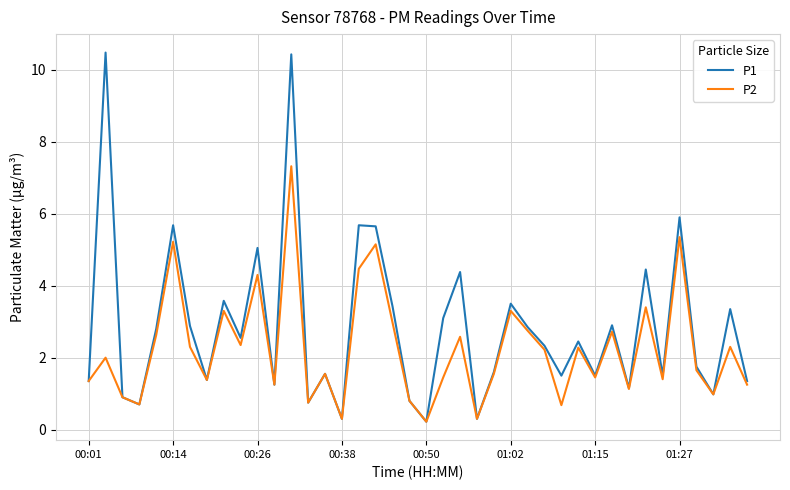

Which series has the largest total across all categories?

P1